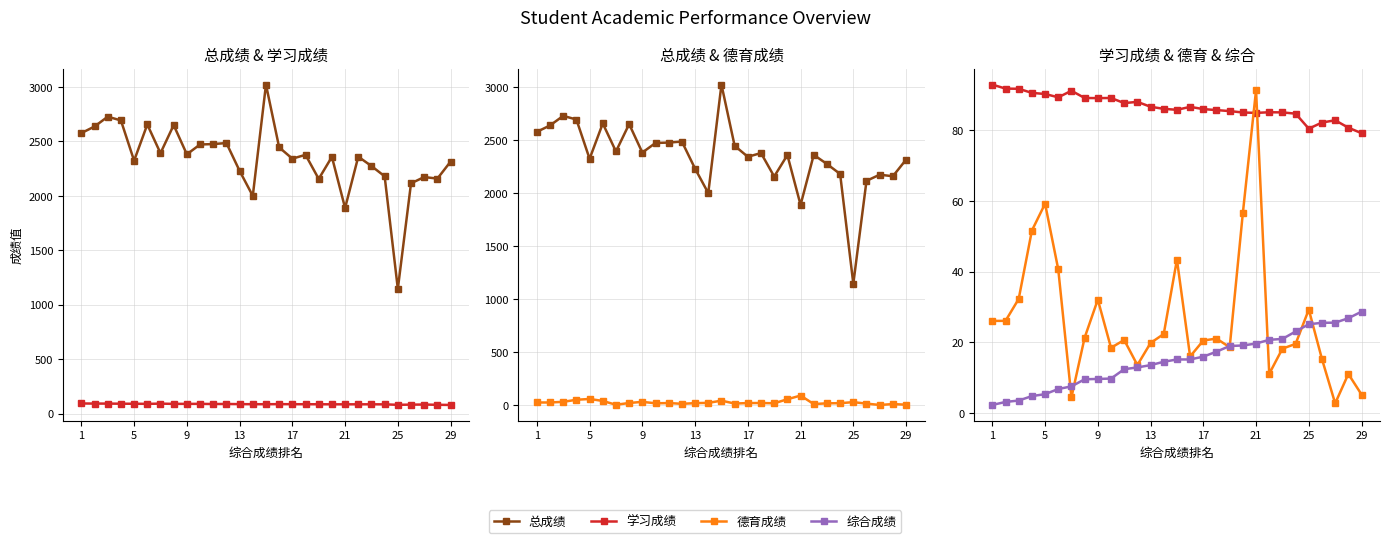

How many data points does each series have?

29